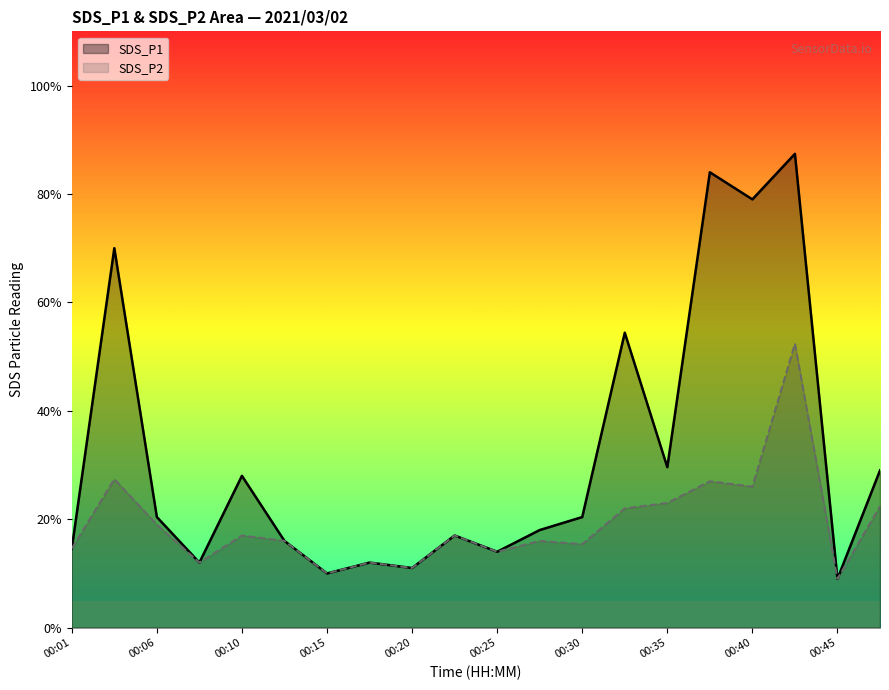

Does the chart display data point markers on the line(s)?

No